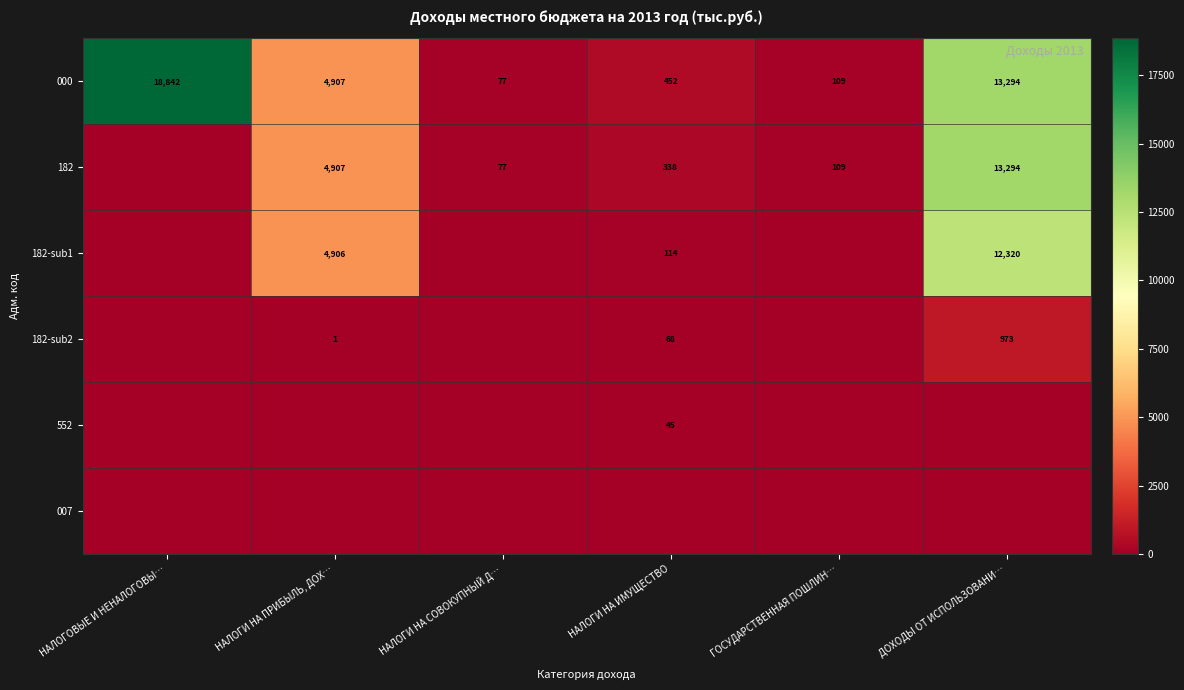

What is the sum of the 182 values at ГОСУДАРСТВЕННАЯ ПОШЛИН… and НАЛОГИ НА ПРИБЫЛЬ, ДОХ…?

5016